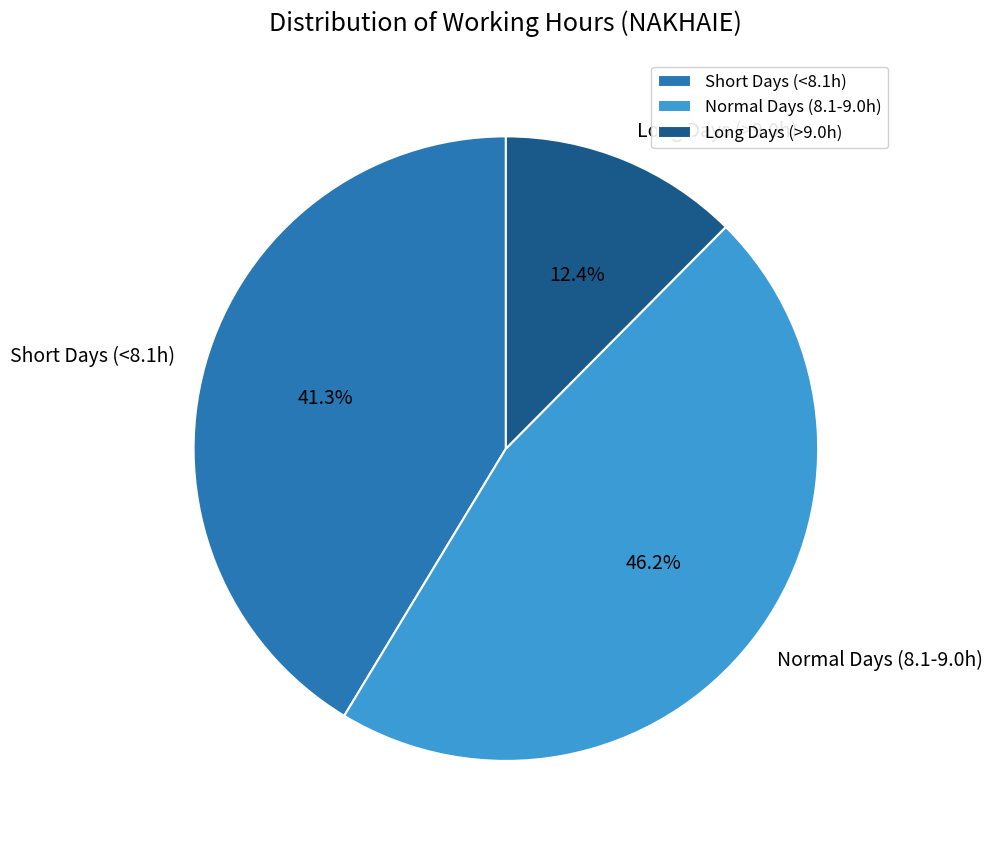

Combined, do Normal Days (8.1-9.0h) and Short Days (<8.1h) account for over 50%?

Yes